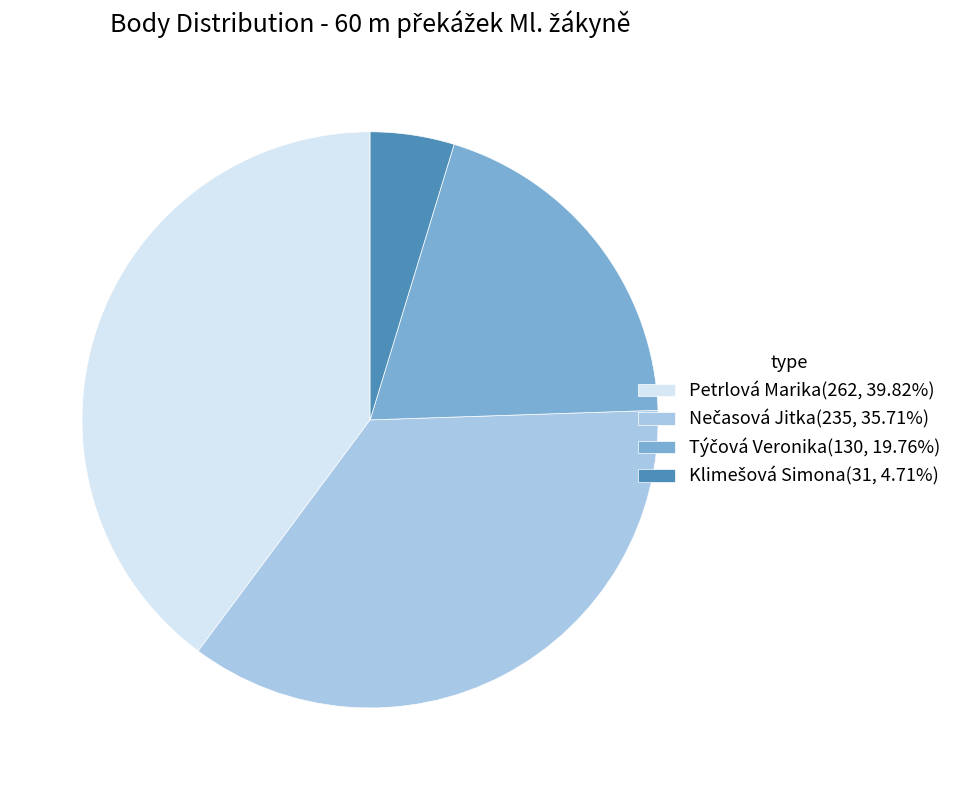

How many segments does this pie chart have?

4